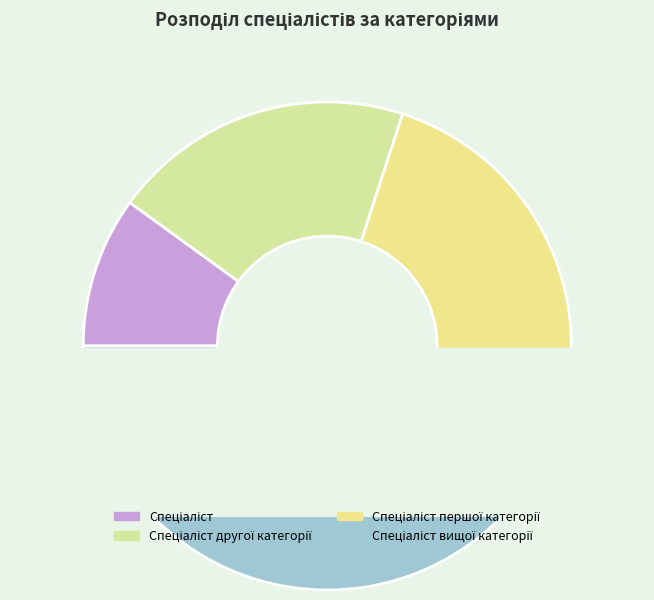

Count the number of slices in the pie.

4